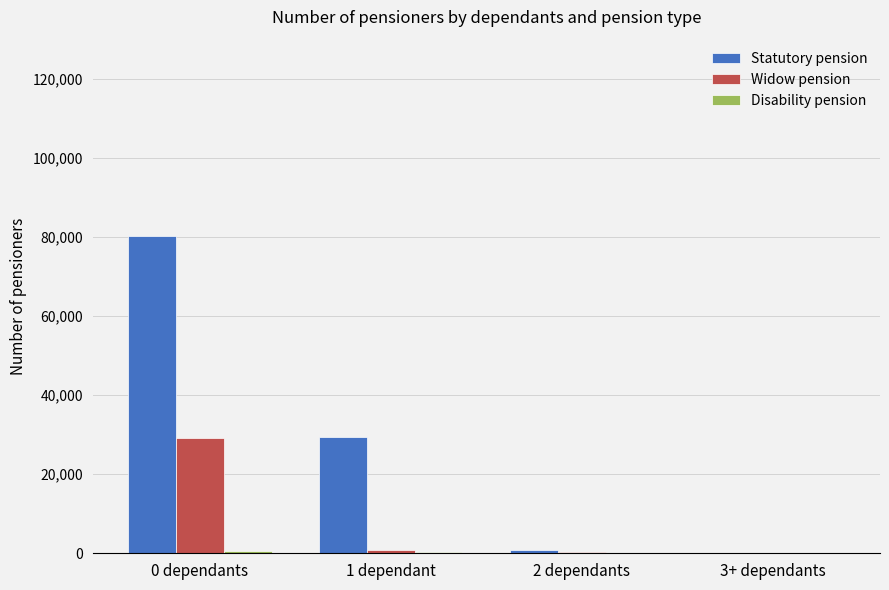

Is the value of Statutory pension at 1 dependant greater than the value of Widow pension at 1 dependant?

Yes